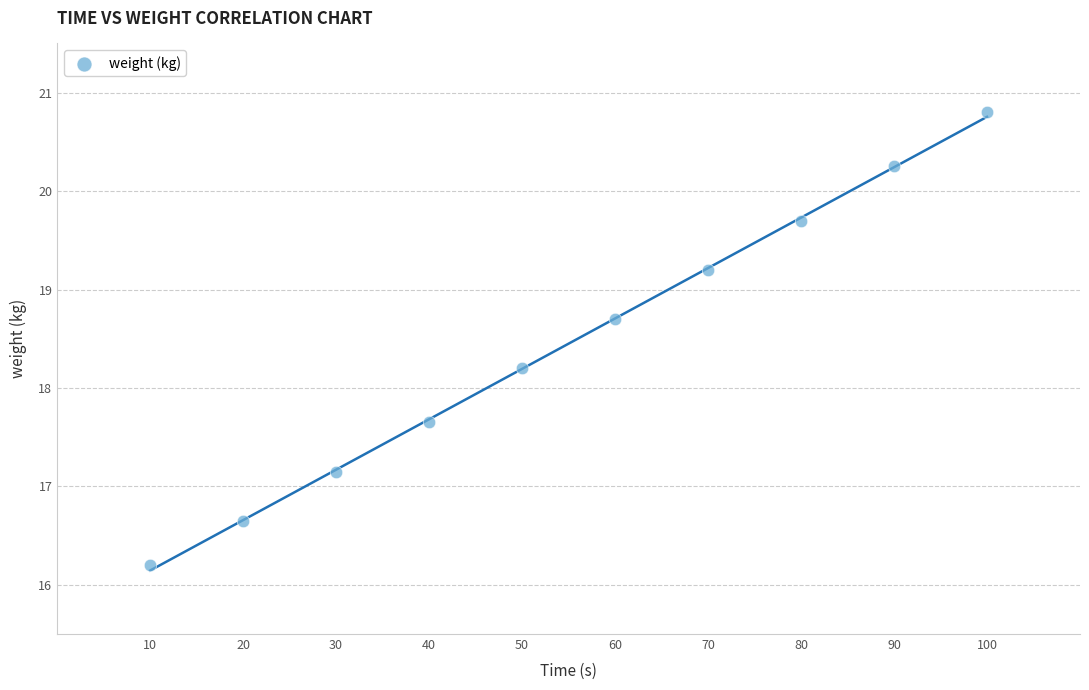

What is the range of Y values (max minus min)?

4.6